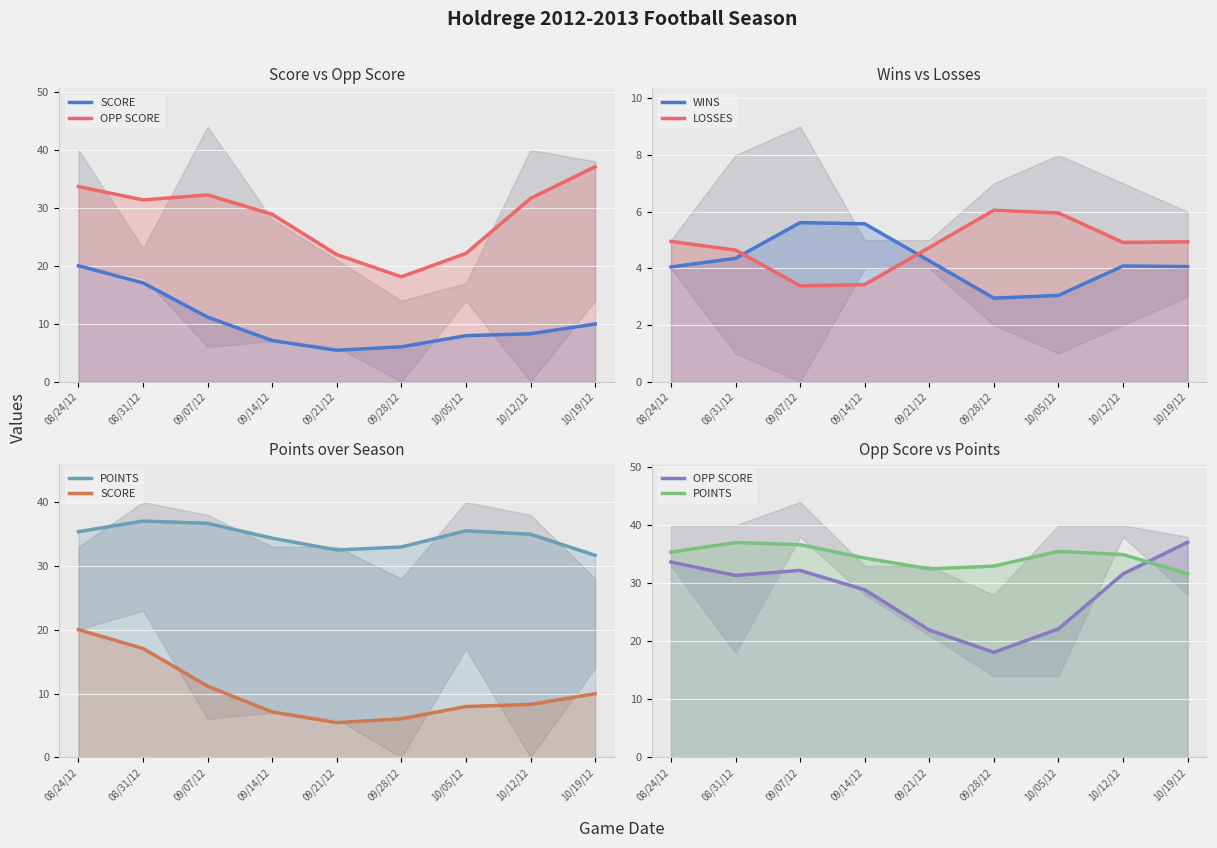

True or false: WINS and OPP SCORE intersect in this chart.

False